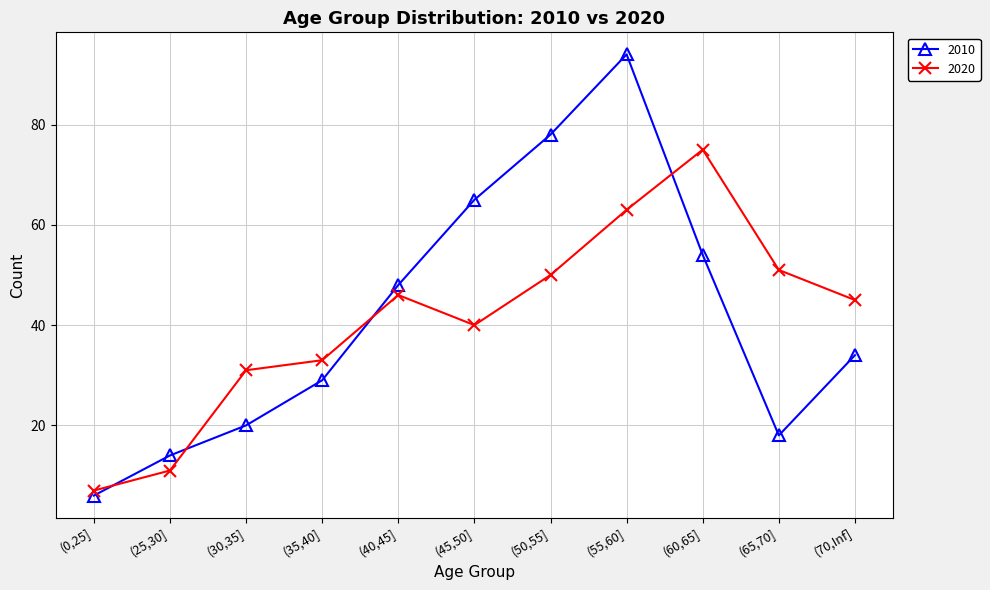

True or false: 2010 has more than 2 interior local peaks.

False